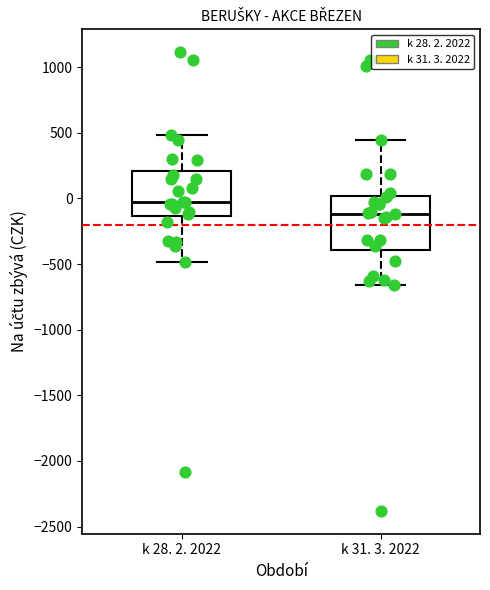

Reading left to right, read every box against the y-axis: the position of its median line, the range the box covers, and the ends of its whiskers. The values are not printed on the chart, so give them approximately, as read against the axis.

k 28. 2. 2022: median -50, box -150 to 200, whiskers -500 to 500
k 31. 3. 2022: median -100, box -400 to 0, whiskers -650 to 450